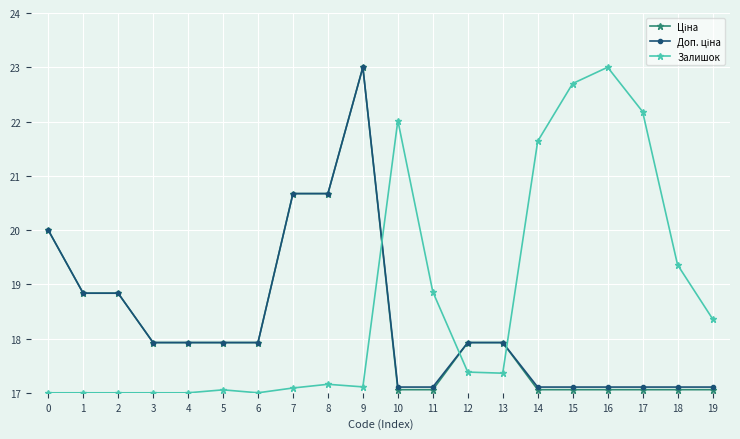

What is the total value across all series at 2?

54.7